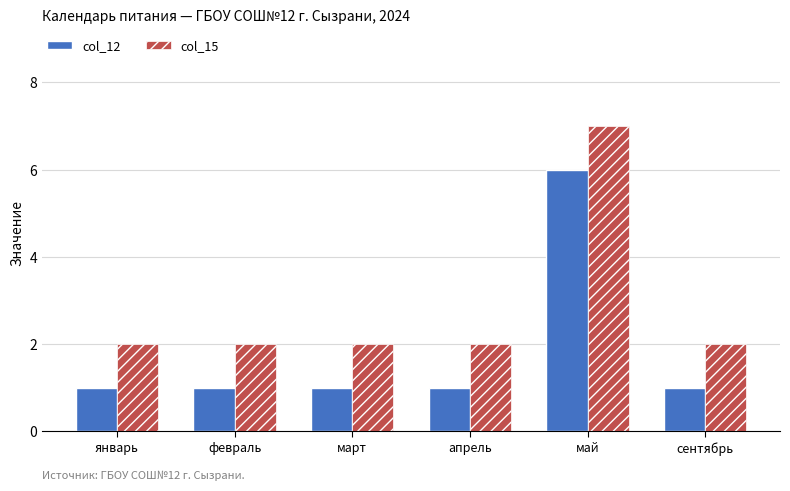

What are all the series names shown in the legend?

col_12, col_15